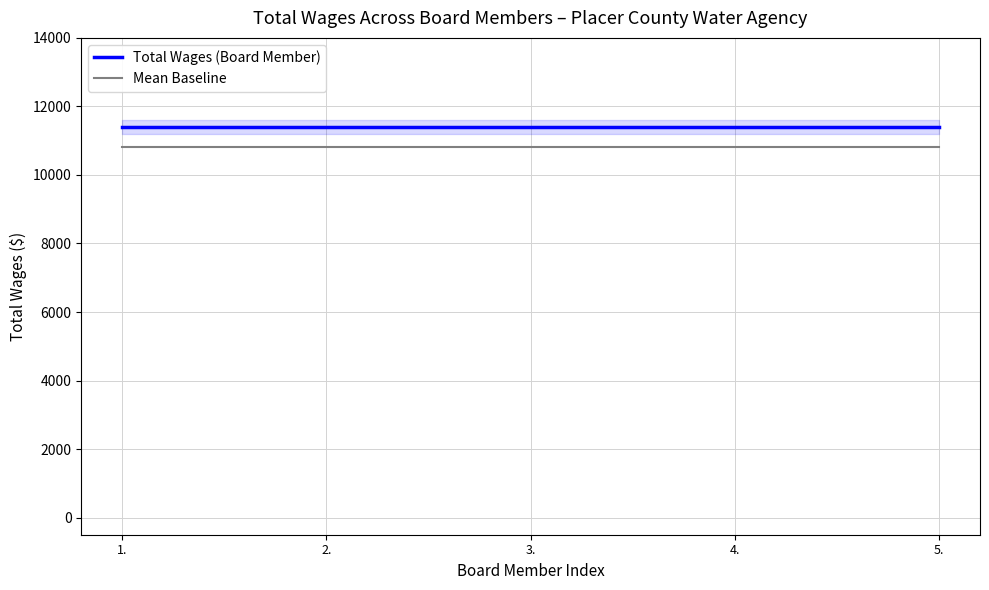

Is it true that Total Wages (Board Member) equals 11400 at 2.?

True